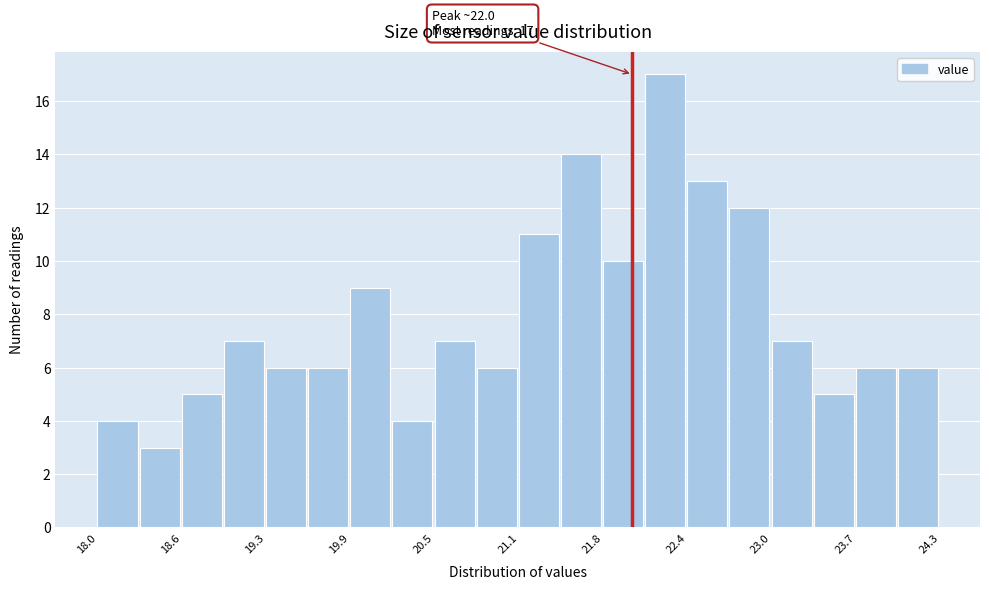

Read against the x-axis, roughly where is the centre of the tallest bar?

22.2